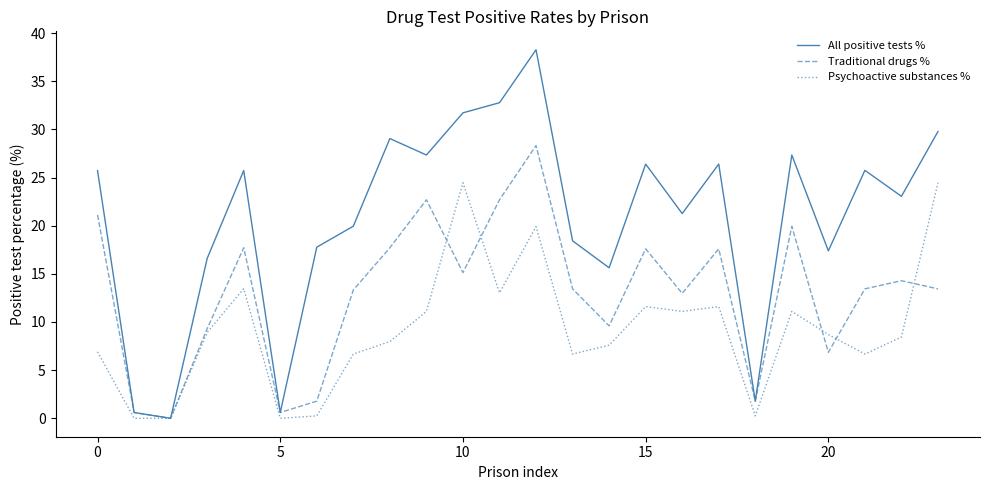

Which series has the largest range (max minus min)?

All positive tests %